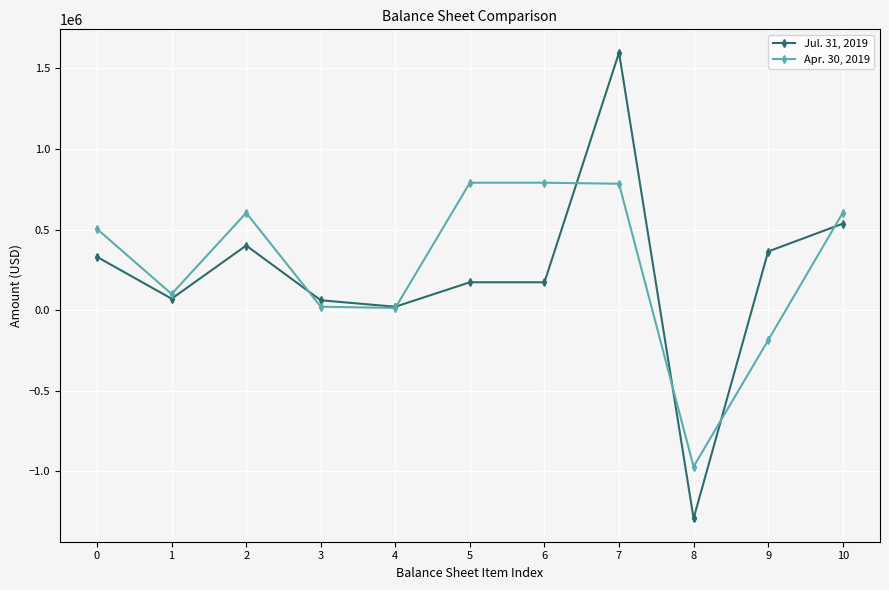

Is it true that Apr. 30, 2019 equals 784371 at 7?

True